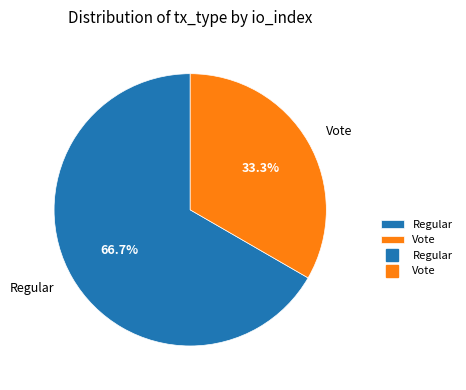

Which slice is the smallest?

Vote